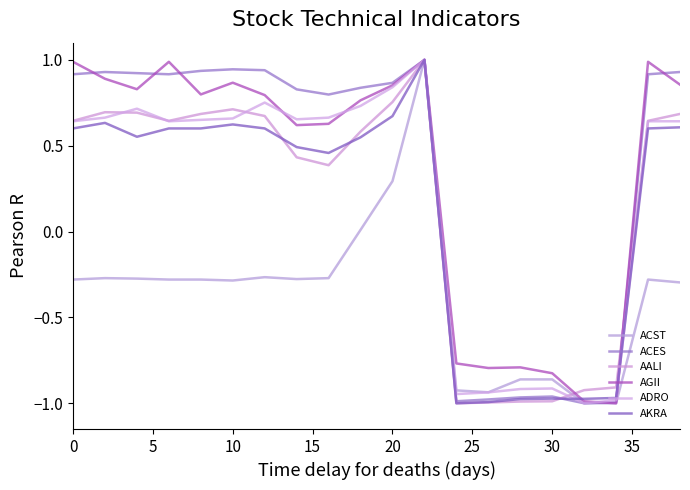

How many lines are shown in the chart?

6